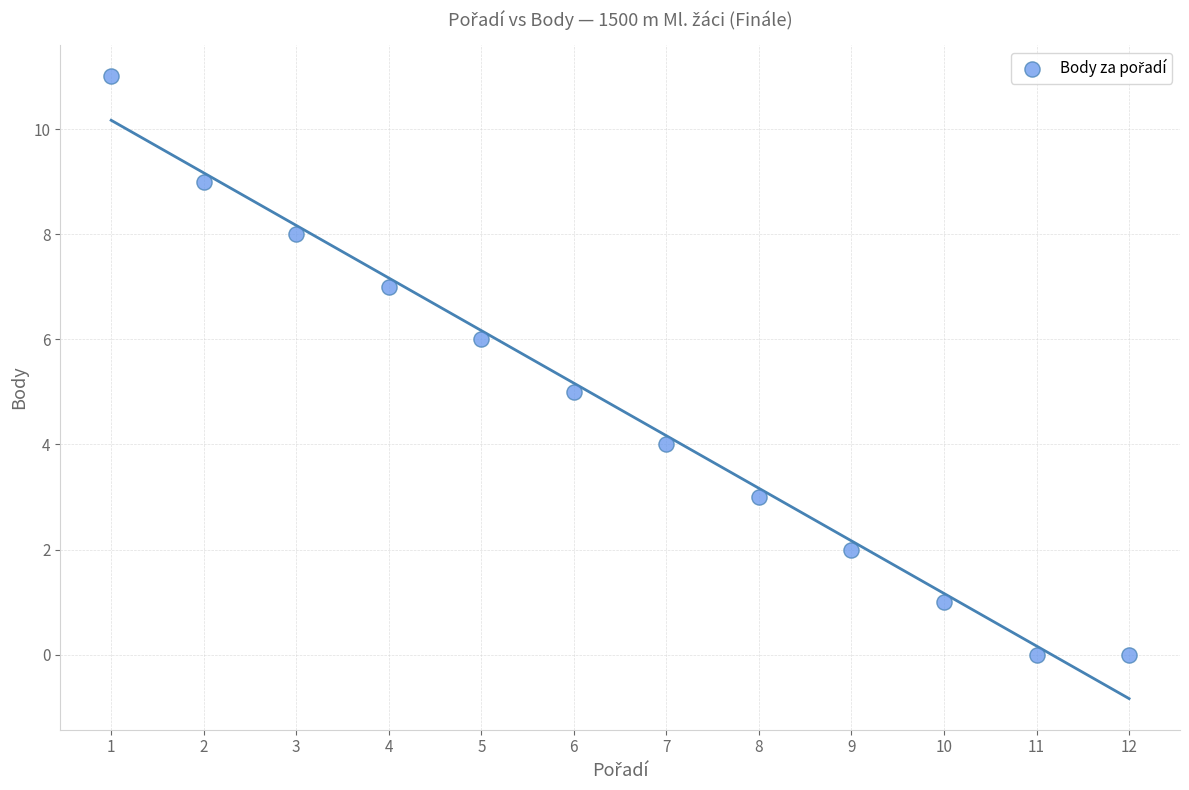

What is the average X value?

6